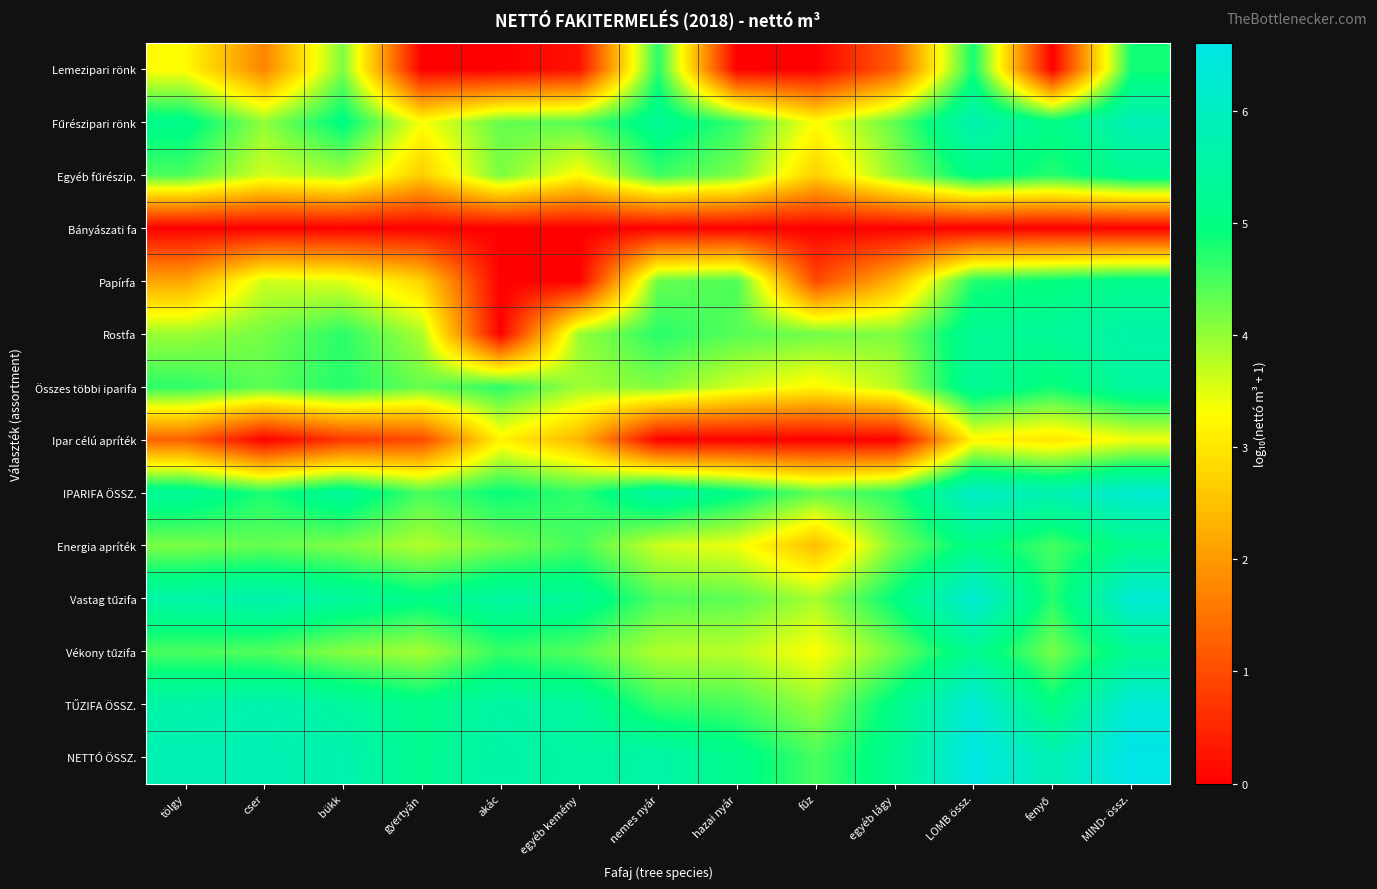

What is the spread (max minus min) of values at cser?

5.8